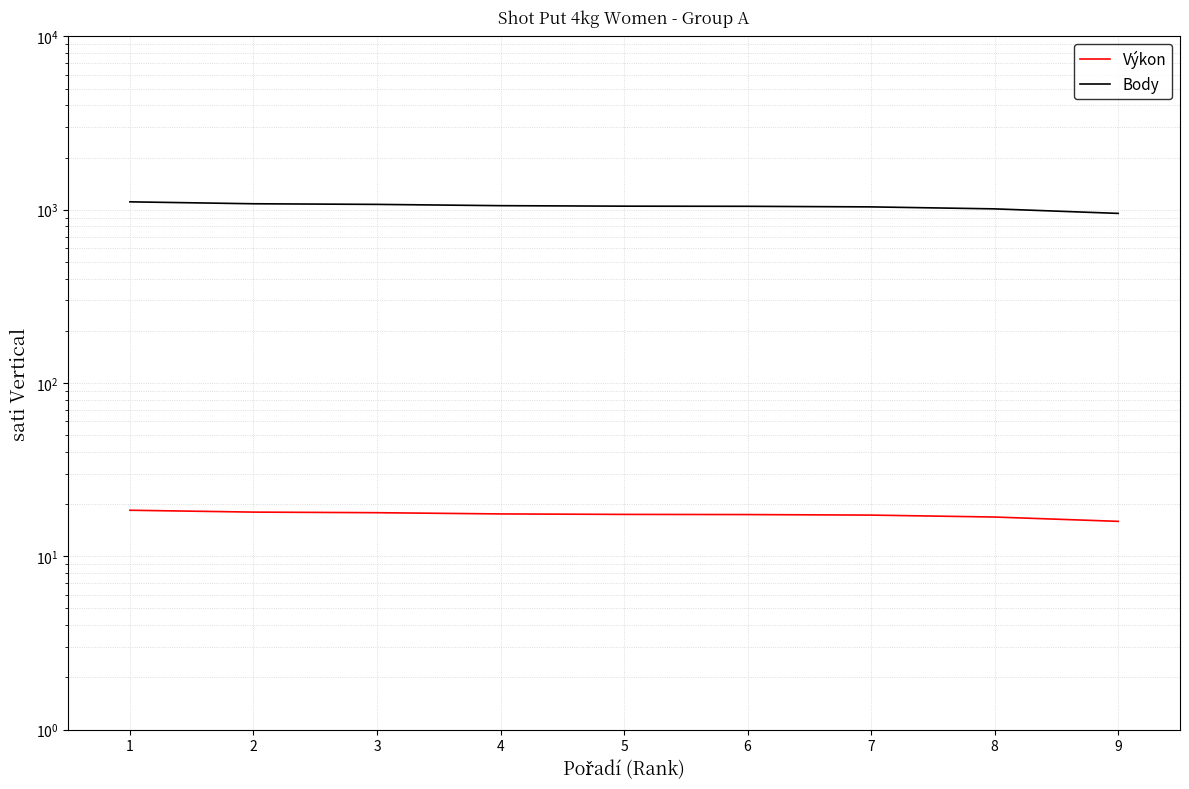

Between 5 and 6, which is larger?

5